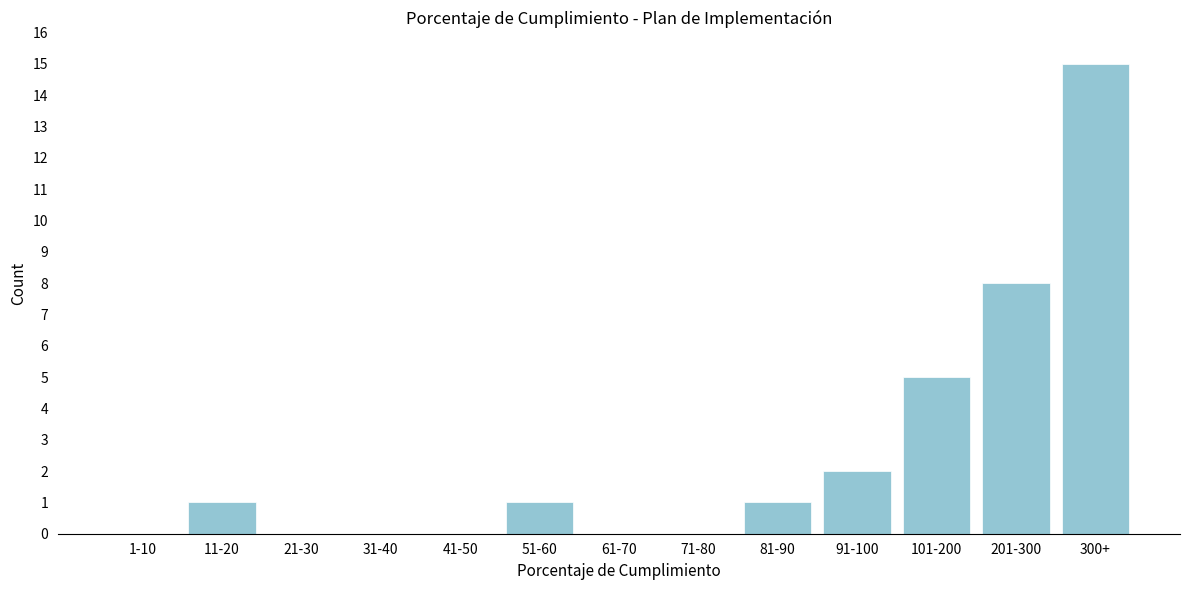

Reading left to right, list all the values displayed in this chart.

1-10=0	11-20=1	21-30=0	31-40=0	41-50=0	51-60=1	61-70=0	71-80=0	81-90=1	91-100=2	101-200=5	201-300=8	300+=15